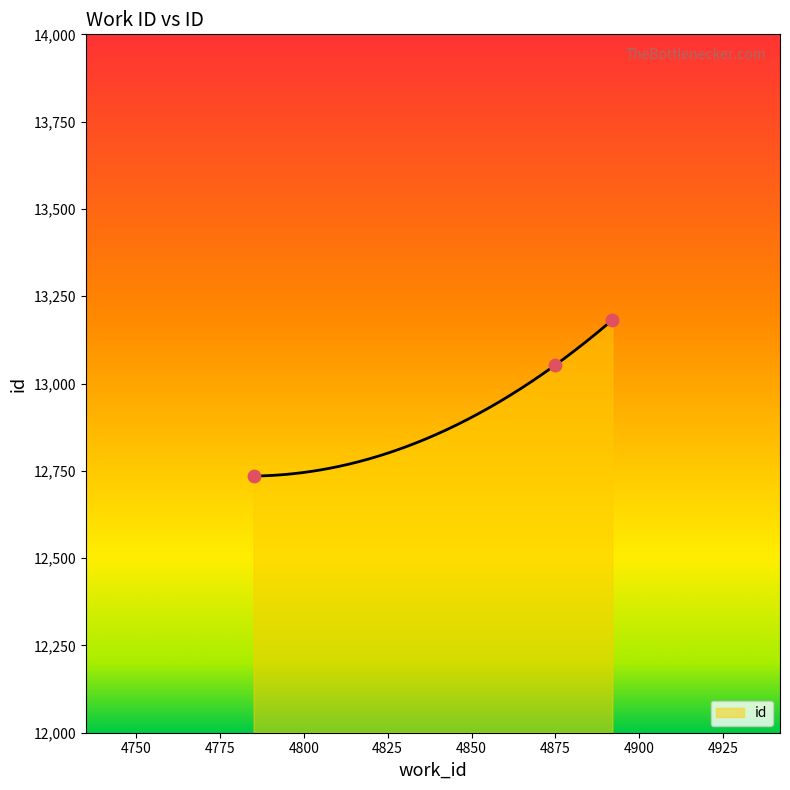

Between 4875 and 4892, which is larger?

4892